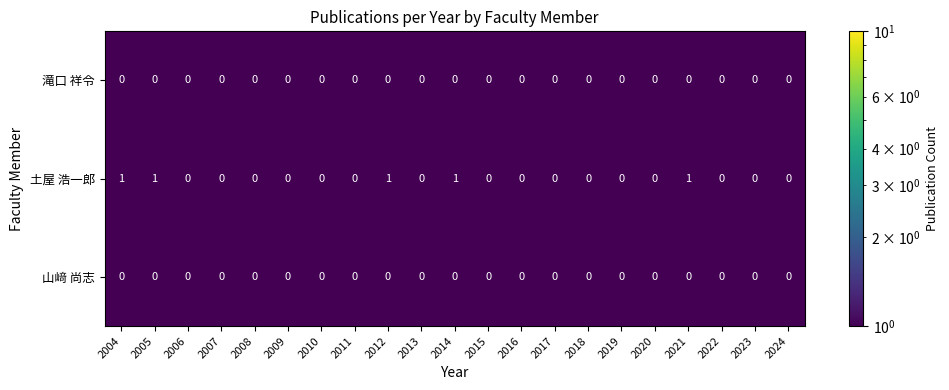

What is the total value across all series at 2022?

0